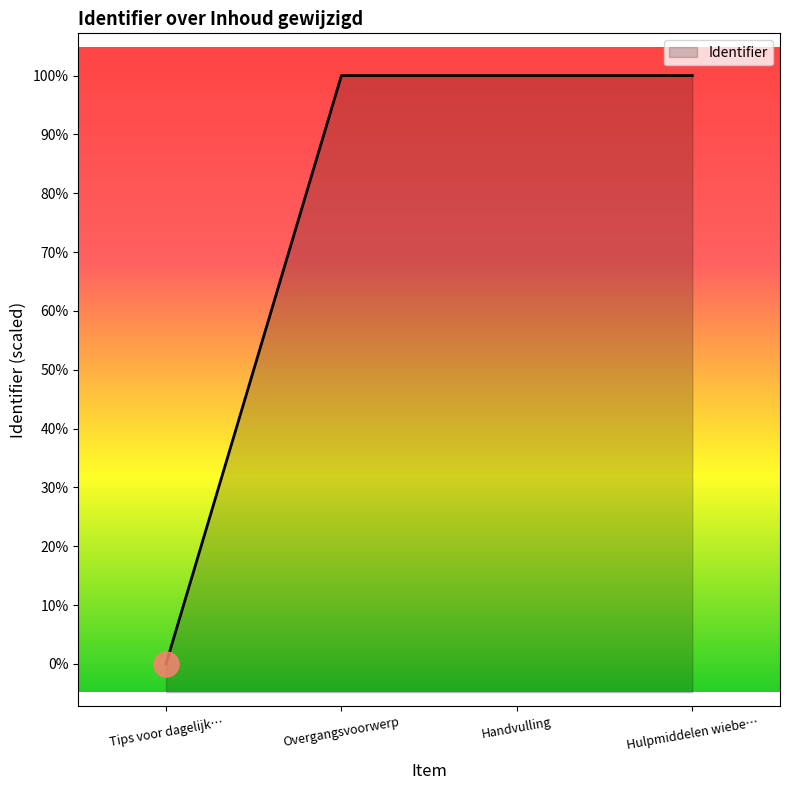

The value at Hulpmiddelen wiebe… is 4180368. True or false?

True